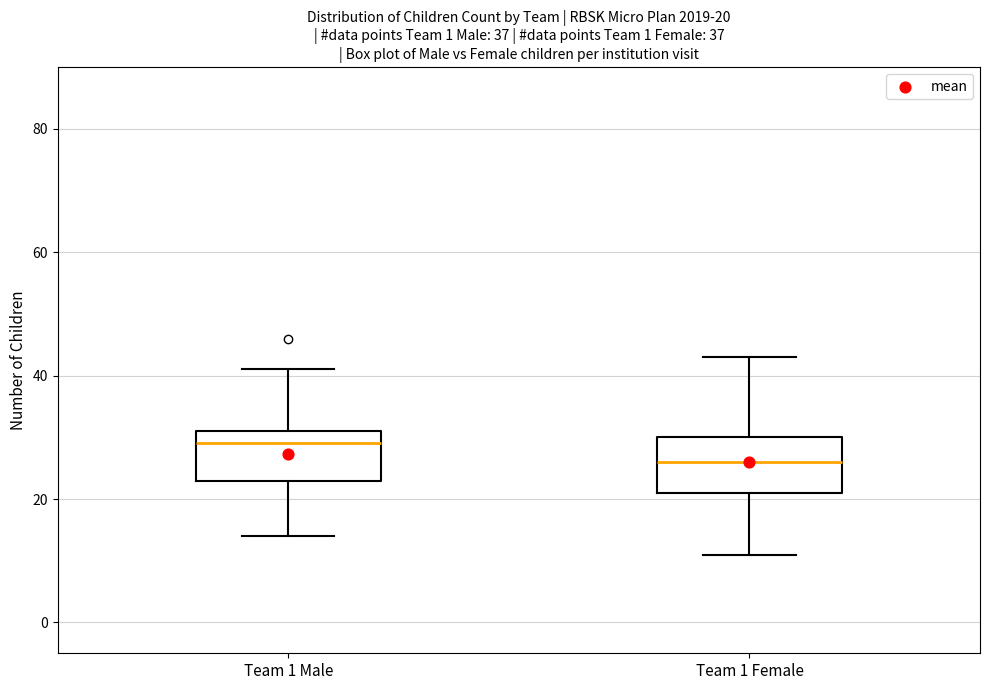

Which box's median line is the highest?

Team 1 Male